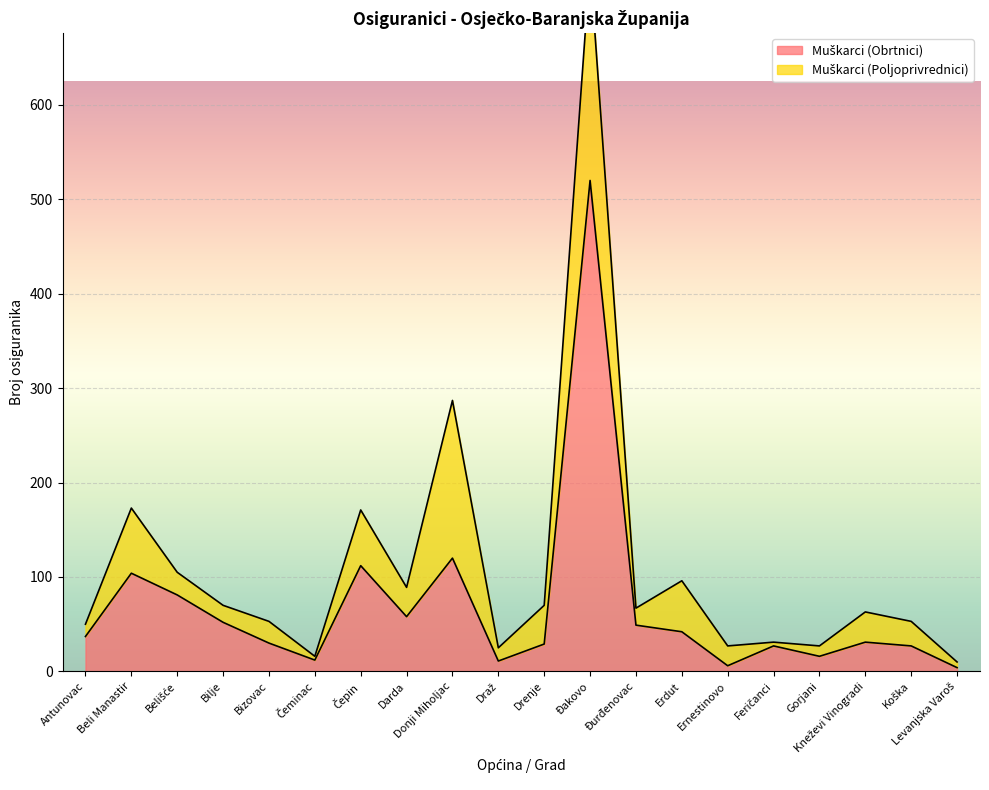

How many points are higher than both their immediate neighbors (excluding endpoints)?

6